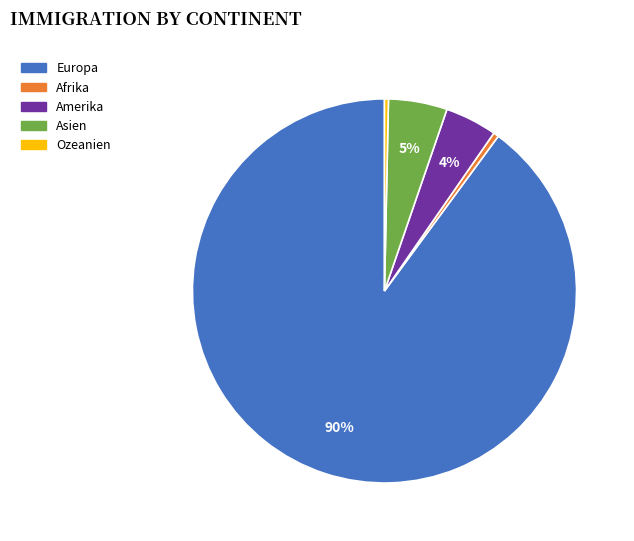

What is the majority slice?

Europa